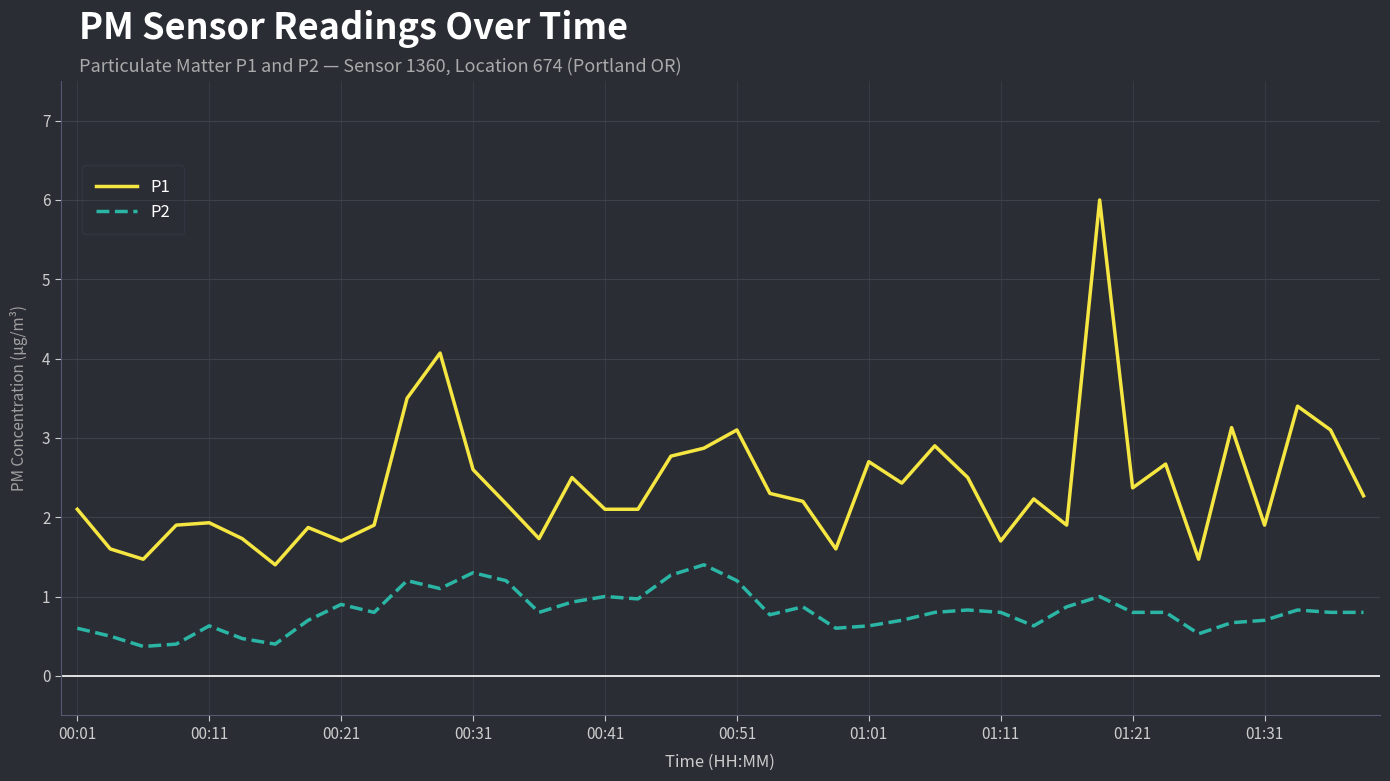

Which series has the largest total across all categories?

P1